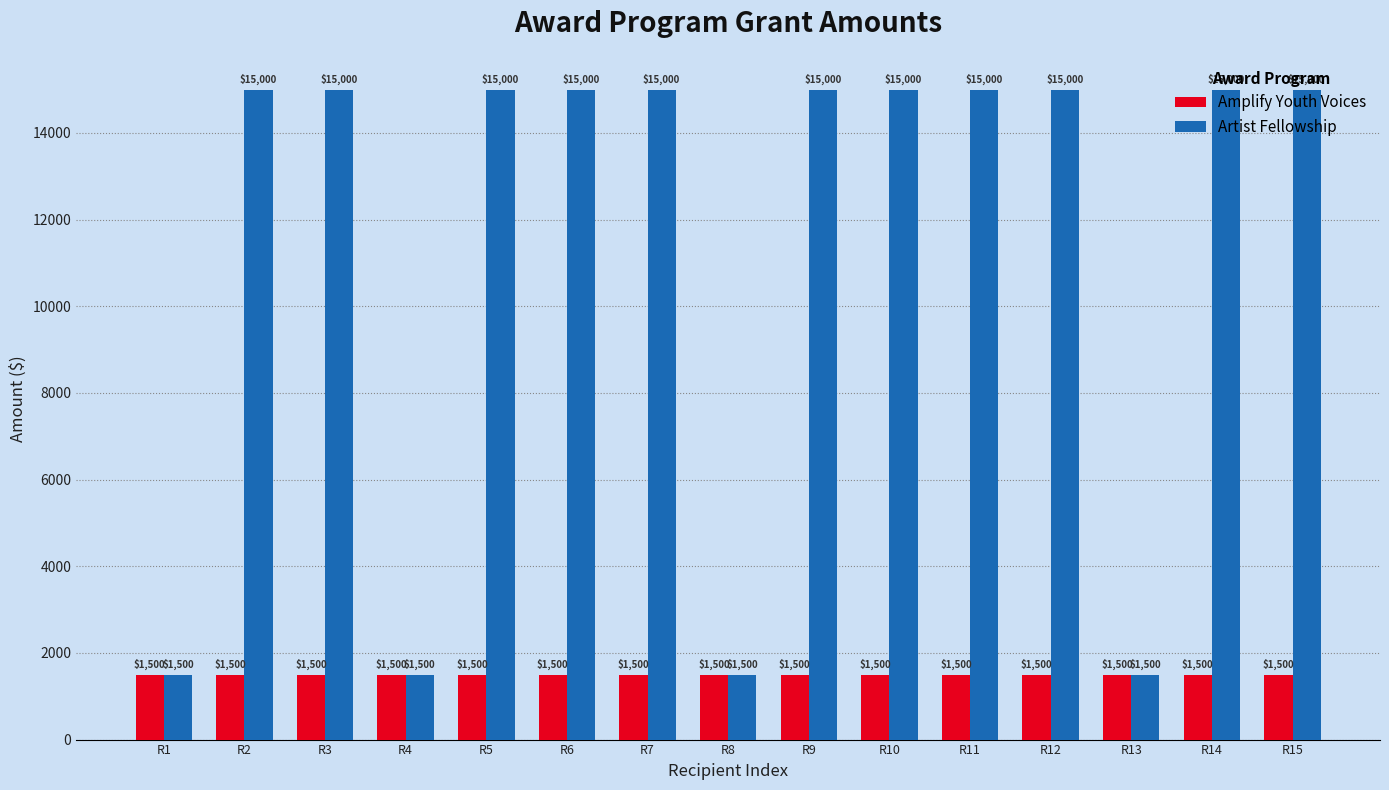

What is the value of the Artist Fellowship bar at the 11th from the left?

15000